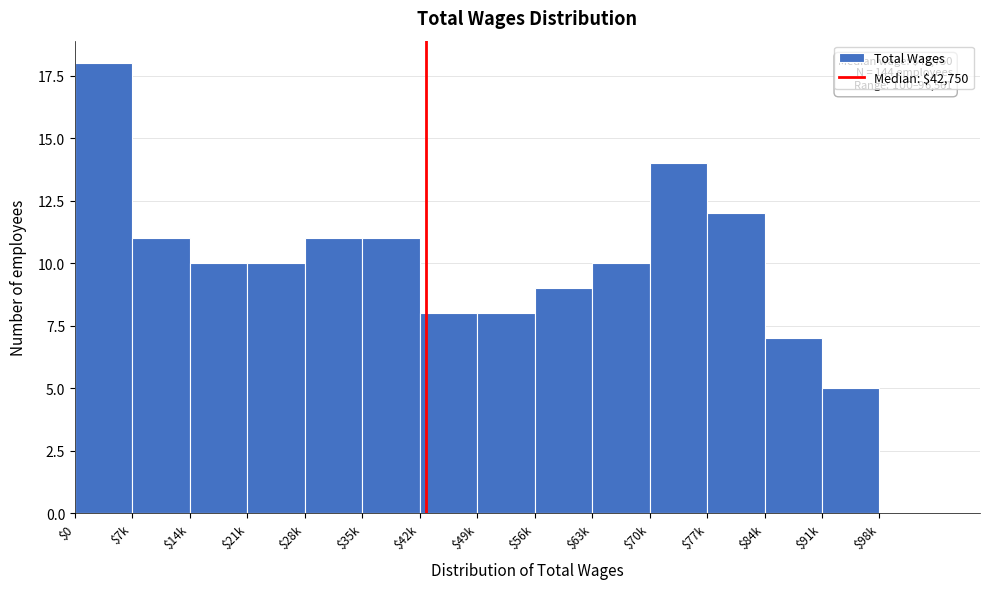

What is the sum of all values?

144